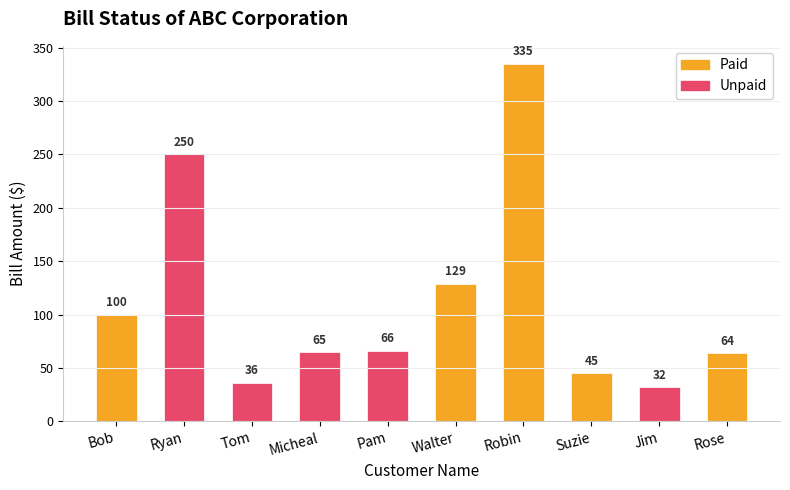

What are all the series names shown in the legend?

Paid, Unpaid